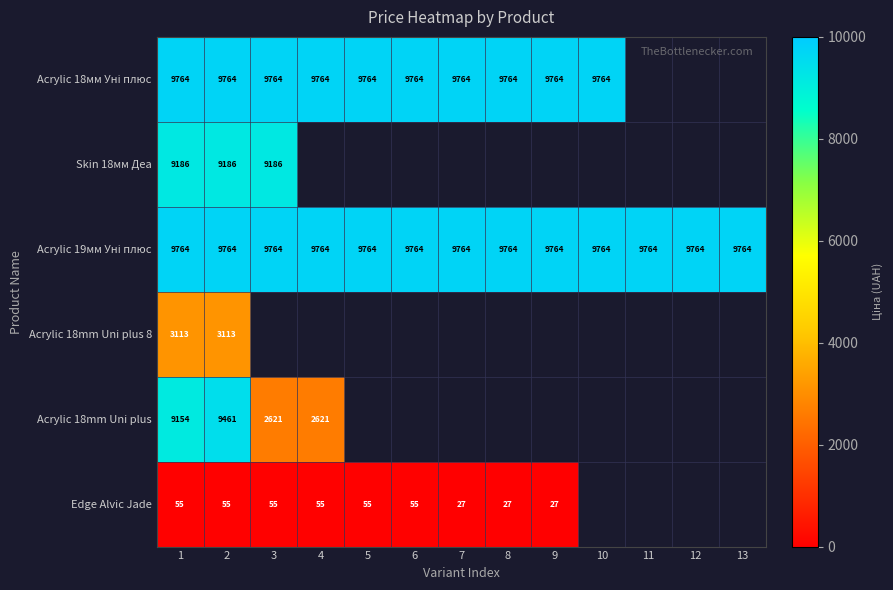

Rank the categories by Edge Alvic Jade value from lowest to highest.

10, 11, 12, 13, 7, 8, 9, 1, 2, 3, 4, 5, 6